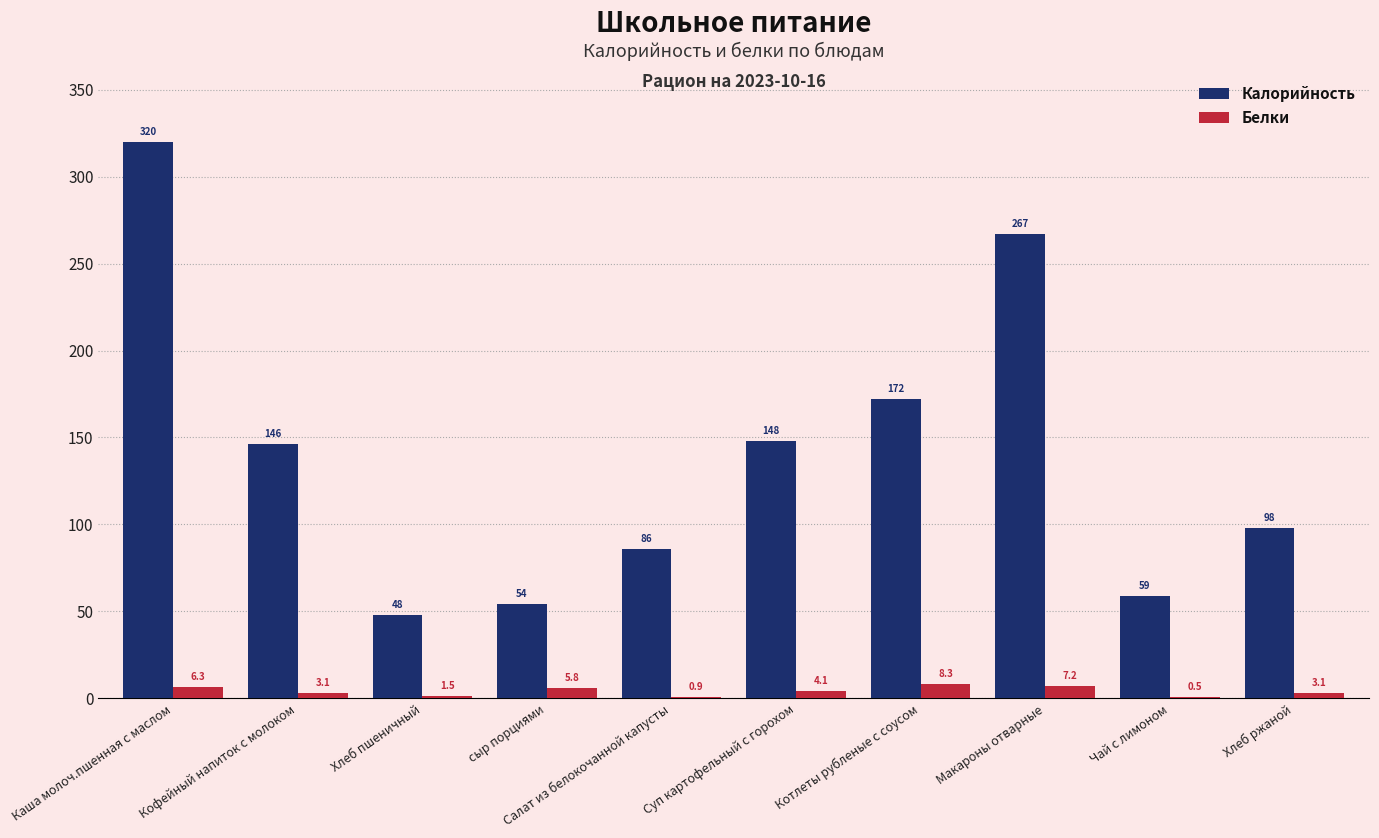

Reading left to right, list all the values displayed in this chart.

Калорийность: Каша молоч.пшенная с маслом=320.0	Кофейный напиток с молоком=146.0	Хлеб пшеничный=48.0	сыр порциями=54.0	Салат из белокочанной капусты=86.0	Суп картофельный с горохом=148.0	Котлеты рубленые с соусом=172.0	Макароны отварные=267.0	Чай с лимоном=59.0	Хлеб ржаной=98.0
Белки: Каша молоч.пшенная с маслом=6.3	Кофейный напиток с молоком=3.1	Хлеб пшеничный=1.5	сыр порциями=5.8	Салат из белокочанной капусты=0.9	Суп картофельный с горохом=4.1	Котлеты рубленые с соусом=8.3	Макароны отварные=7.2	Чай с лимоном=0.5	Хлеб ржаной=3.1